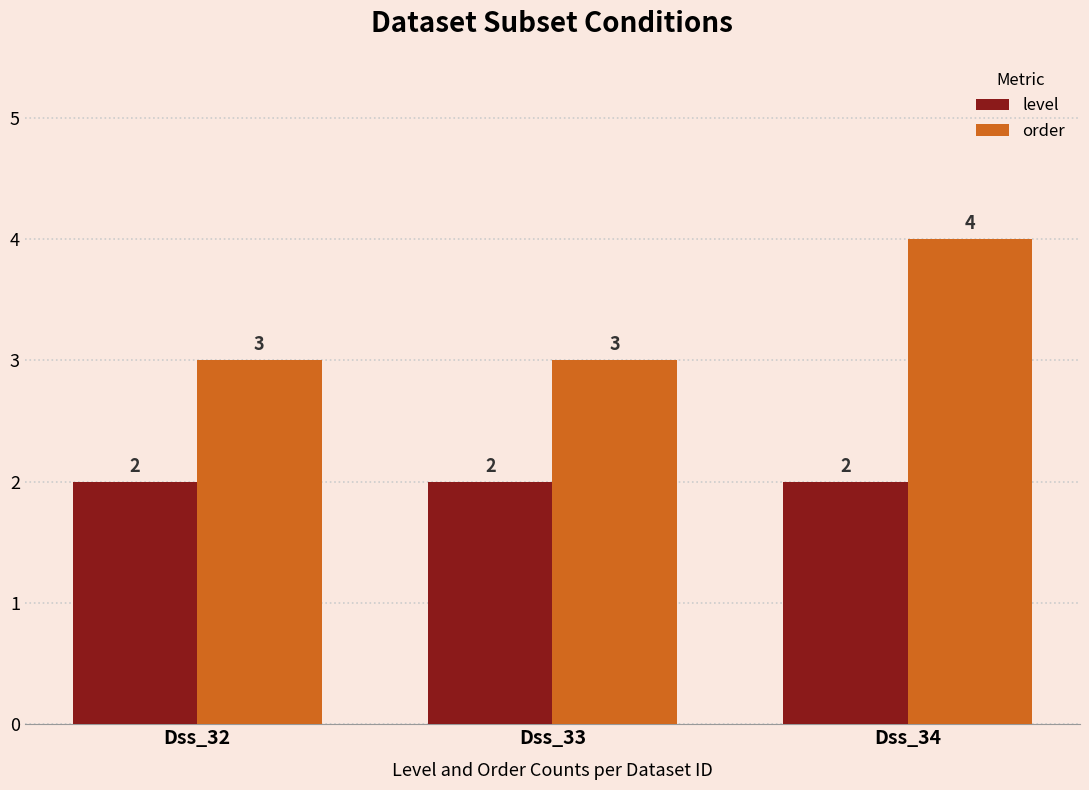

Which category has the highest value in the order series?

Dss_34